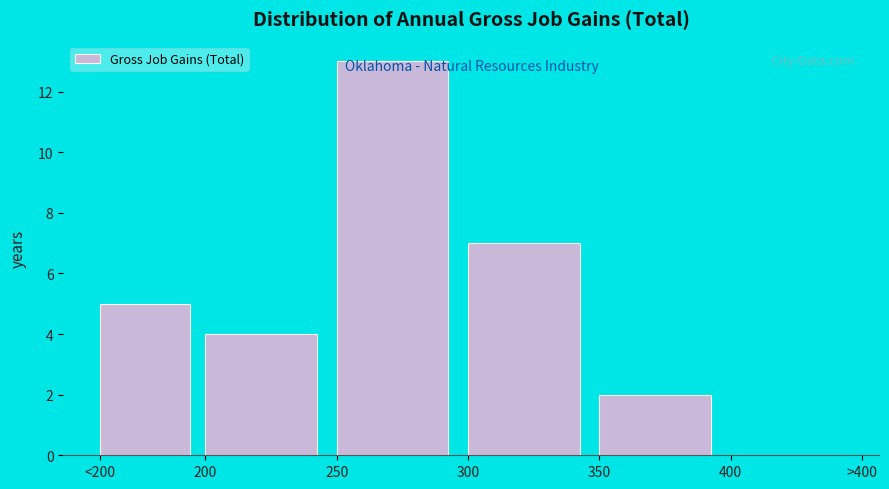

The value at 300 is 7. True or false?

True